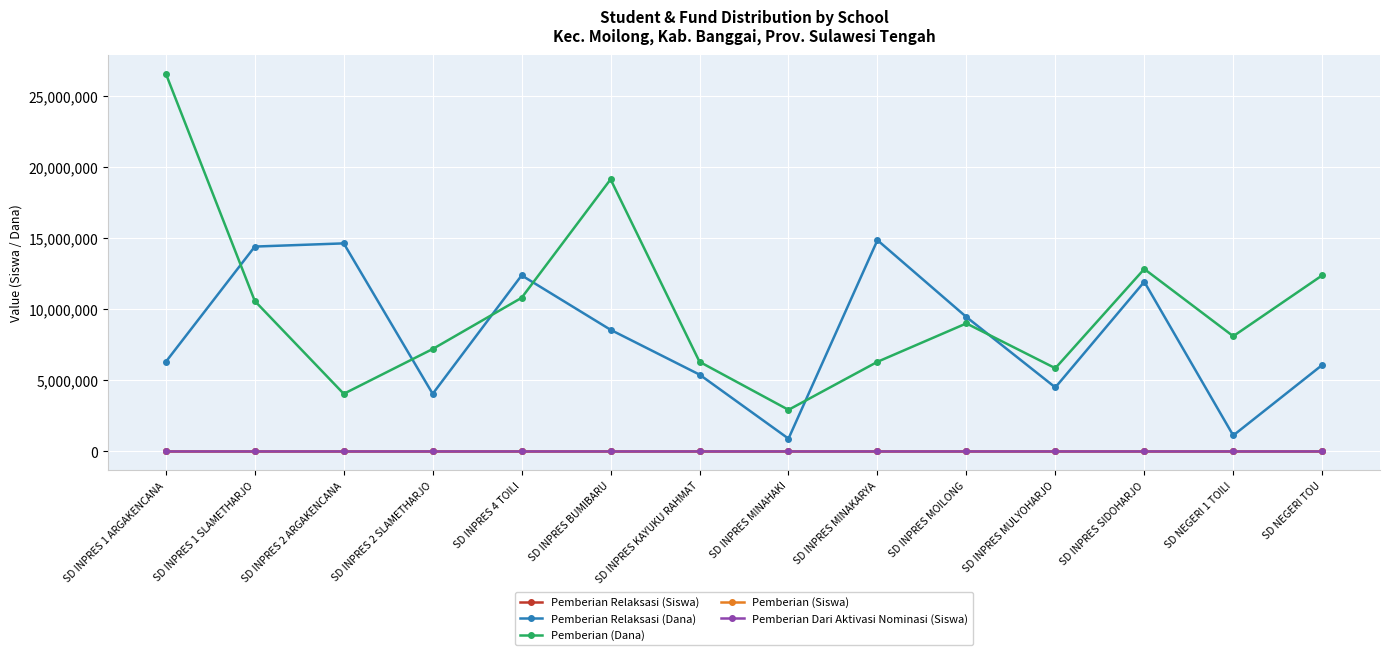

What is the difference between the Pemberian Relaksasi (Siswa) values at SD INPRES 2 SLAMETHARJO and SD INPRES 4 TOILI?

23